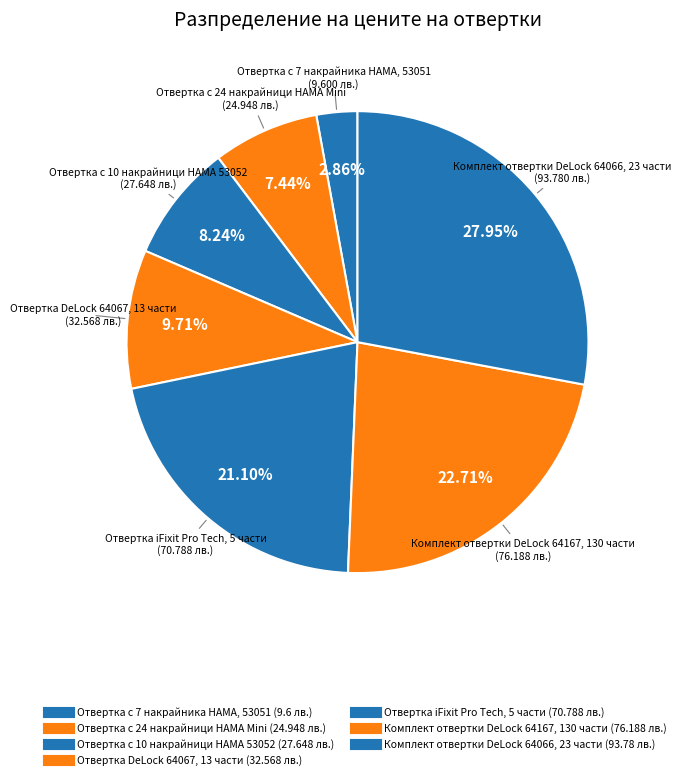

To the nearest percent, what portion does Отвертка DeLock 64067, 13 части represent?

10%